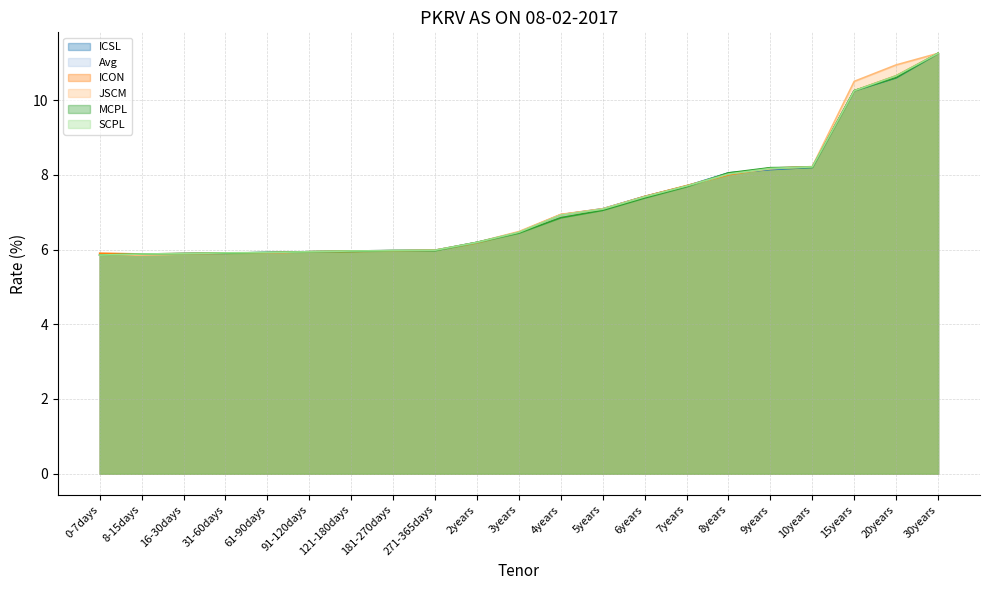

List the series in order of their peak value, highest first.

ICSL, Avg, ICON, JSCM, MCPL, SCPL